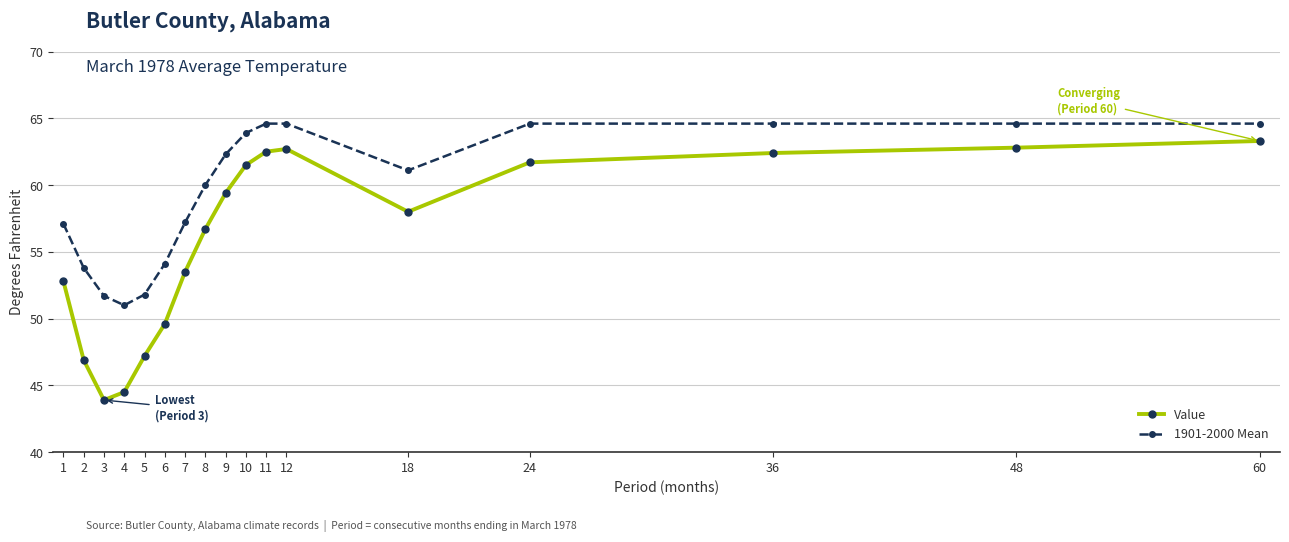

Count the number of data series in this chart.

2